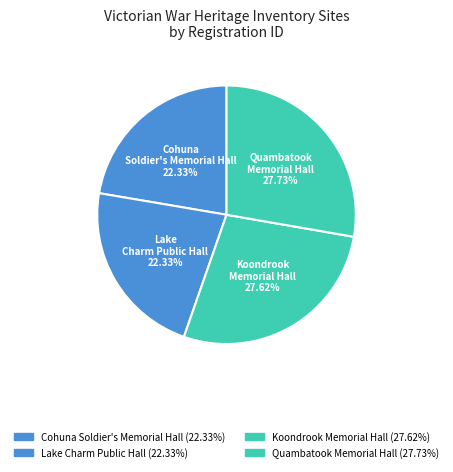

Which slice is the smallest?

Cohuna Soldier's Memorial Hall